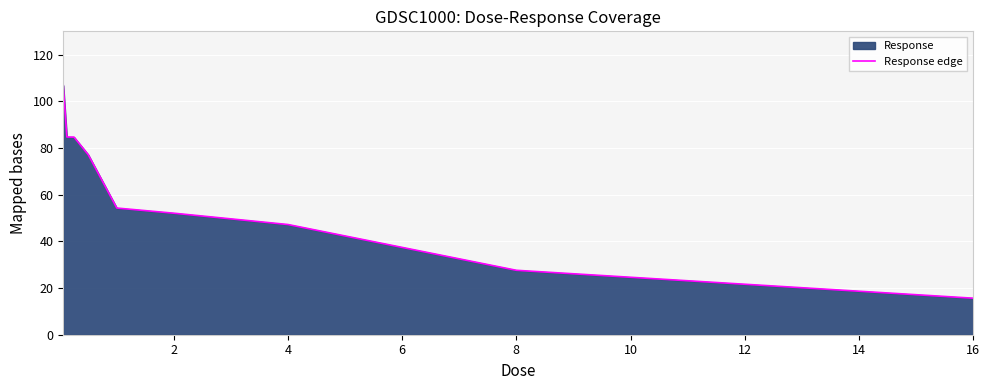

At which category does the chart reach its minimum across all series?

16